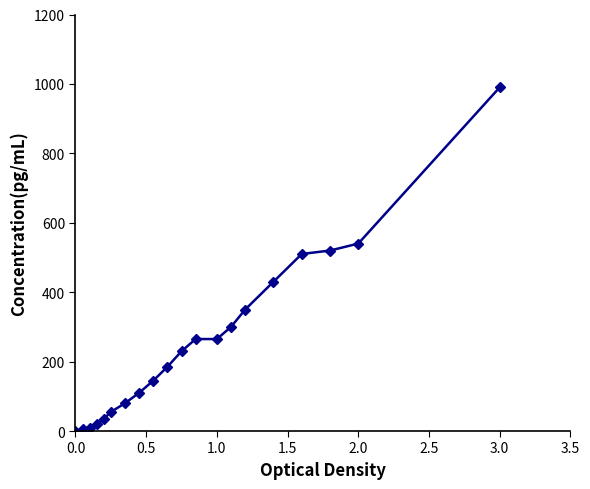

What is the value of the 14th point from the left?

300